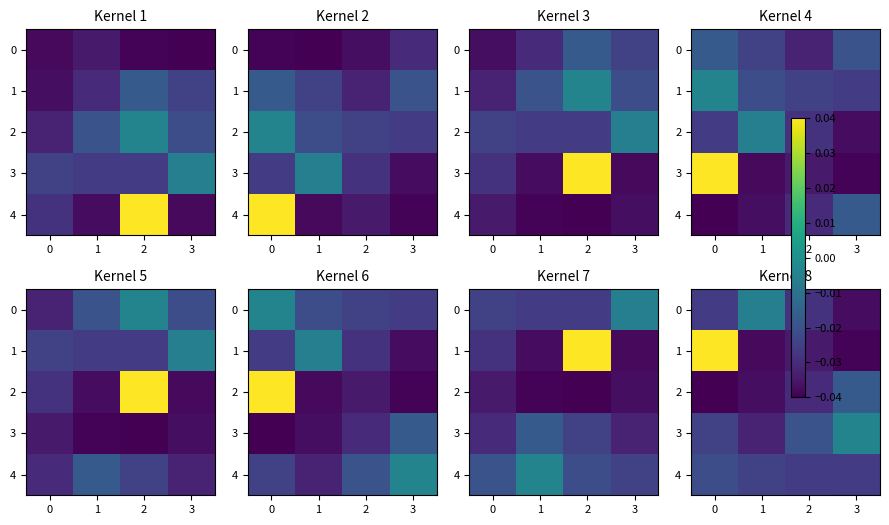

The 3 series shows -0.0 at 1. True or false?

True